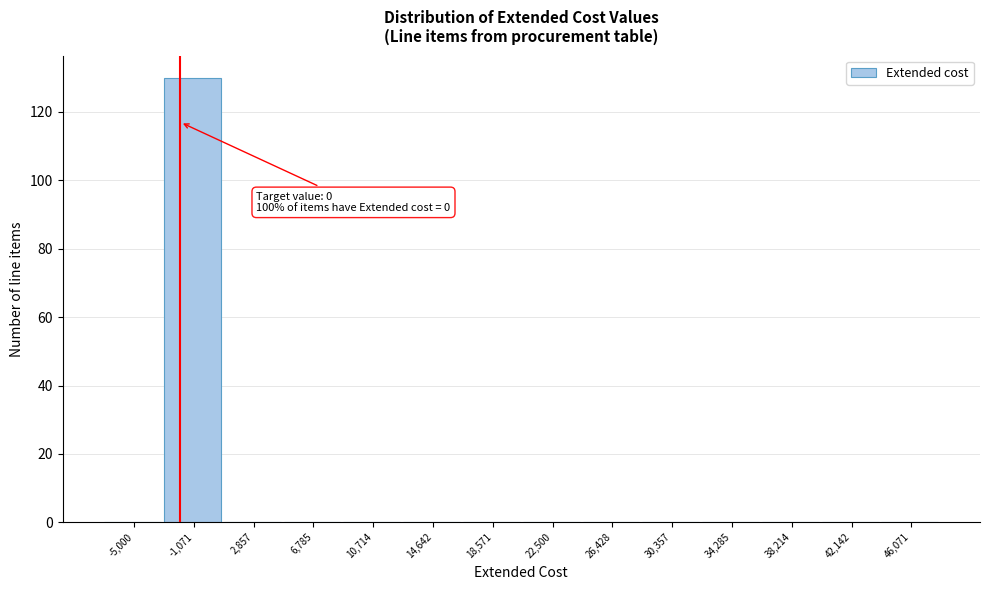

Reading left to right, what are all the values shown in this chart?

-5,000=0	-1,071=130	2,857=0	6,785=0	10,714=0	14,642=0	18,571=0	22,500=0	26,428=0	30,357=0	34,285=0	38,214=0	42,142=0	46,071=0